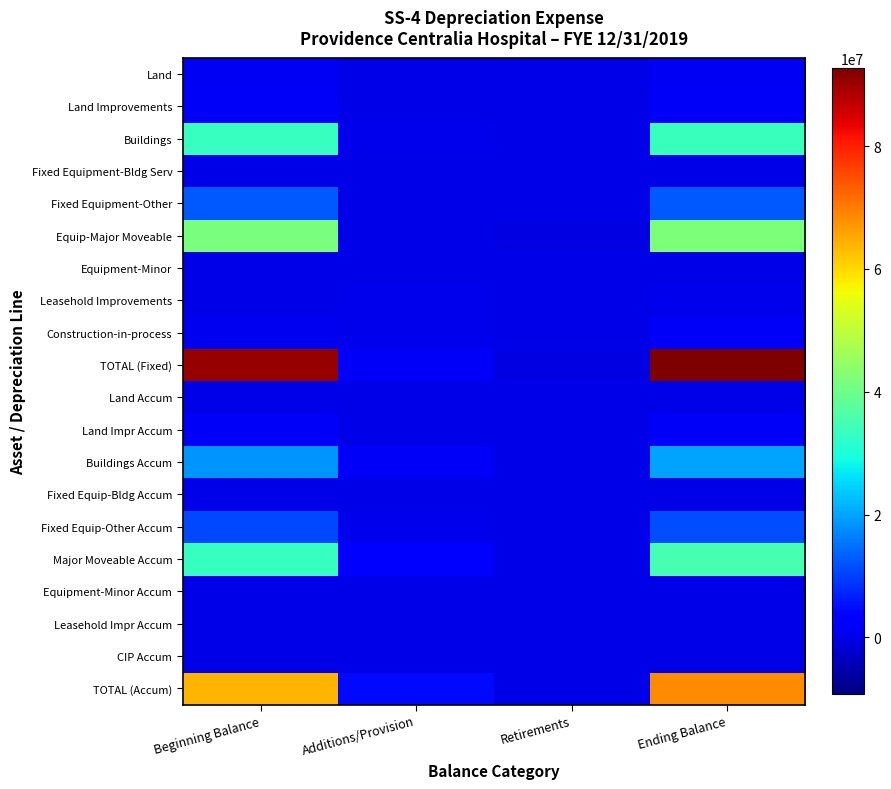

Reading right to left, extract all data points from this chart.

Land: Ending Balance=1127060.1	Retirements=0.0	Additions/Provision=0.0	Beginning Balance=1127060.1
Land Improvements: Ending Balance=1610411.0	Retirements=0.0	Additions/Provision=0.0	Beginning Balance=1610411.0
Buildings: Ending Balance=33586074.7	Retirements=0.0	Additions/Provision=390259.3	Beginning Balance=33195815.4
Fixed Equipment-Bldg Serv: Ending Balance=0.0	Retirements=0.0	Additions/Provision=0.0	Beginning Balance=0.0
Fixed Equipment-Other: Ending Balance=12453450.7	Retirements=0.0	Additions/Provision=0.0	Beginning Balance=12453450.7
Equip-Major Moveable: Ending Balance=41755651.7	Retirements=-163450.3	Additions/Provision=232849.8	Beginning Balance=41359351.6
Equipment-Minor: Ending Balance=0.0	Retirements=0.0	Additions/Provision=0.0	Beginning Balance=0.0
Leasehold Improvements: Ending Balance=620194.9	Retirements=0.0	Additions/Provision=620194.9	Beginning Balance=0.0
Construction-in-process: Ending Balance=1601523.2	Retirements=-66395.7	Additions/Provision=547189.8	Beginning Balance=987937.7
TOTAL (Fixed): Ending Balance=92754366.4	Retirements=-229846.0	Additions/Provision=1790493.9	Beginning Balance=90734026.6
Land Accum: Ending Balance=0.0	Retirements=0.0	Additions/Provision=0.0	Beginning Balance=0.0
Land Impr Accum: Ending Balance=1701473.7	Retirements=0.0	Additions/Provision=210140.6	Beginning Balance=1491333.1
Buildings Accum: Ending Balance=20078784.0	Retirements=-823.9	Additions/Provision=1672440.9	Beginning Balance=18405519.1
Fixed Equip-Bldg Accum: Ending Balance=0.0	Retirements=0.0	Additions/Provision=0.0	Beginning Balance=0.0
Fixed Equip-Other Accum: Ending Balance=11226559.8	Retirements=0.0	Additions/Provision=297246.8	Beginning Balance=10929312.9
Major Moveable Accum: Ending Balance=35287598.9	Retirements=0.0	Additions/Provision=2255831.7	Beginning Balance=33031767.2
Equipment-Minor Accum: Ending Balance=0.0	Retirements=0.0	Additions/Provision=0.0	Beginning Balance=0.0
Leasehold Impr Accum: Ending Balance=0.0	Retirements=0.0	Additions/Provision=0.0	Beginning Balance=0.0
CIP Accum: Ending Balance=0.0	Retirements=0.0	Additions/Provision=0.0	Beginning Balance=0.0
TOTAL (Accum): Ending Balance=68294416.3	Retirements=-823.9	Additions/Provision=4435660.0	Beginning Balance=63857932.4